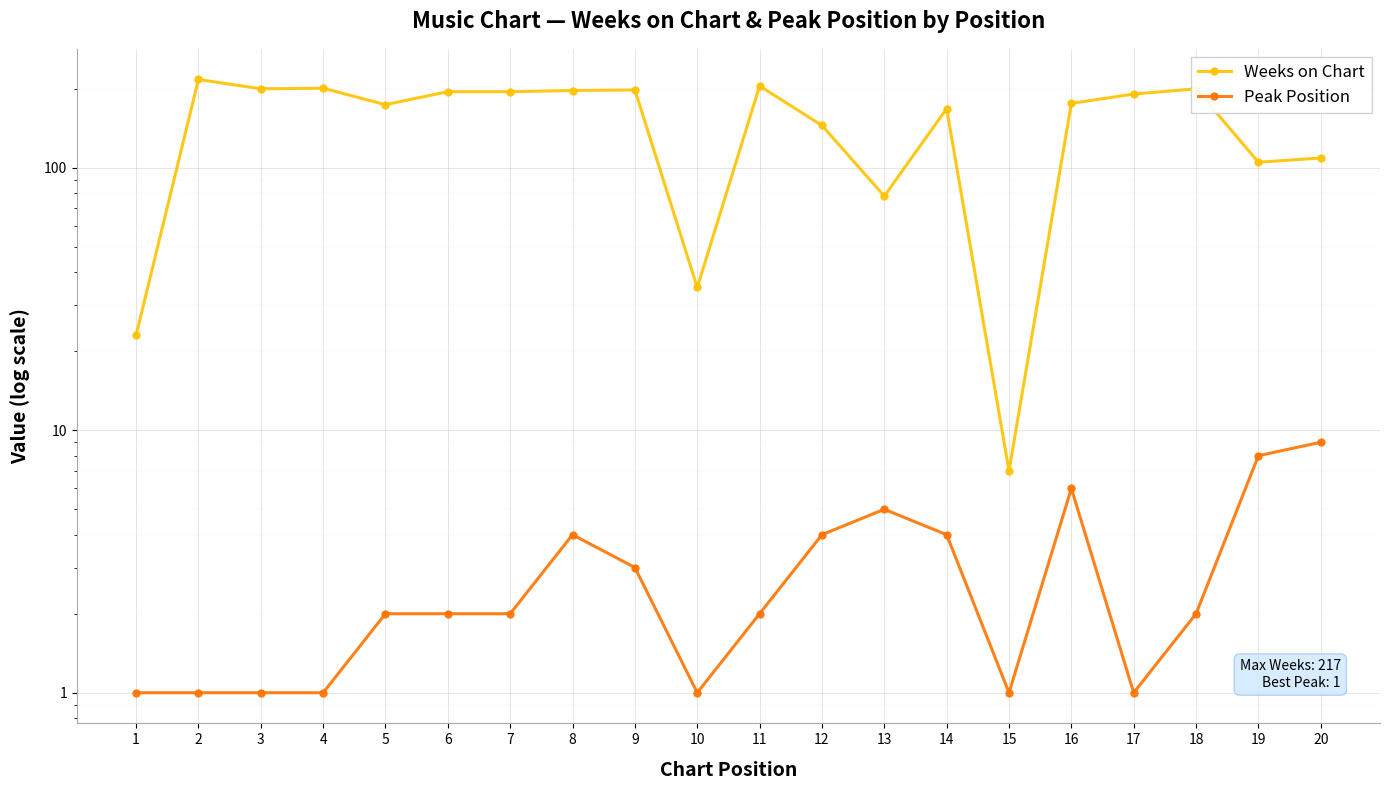

At which category does Weeks on Chart reach its first local valley?

3